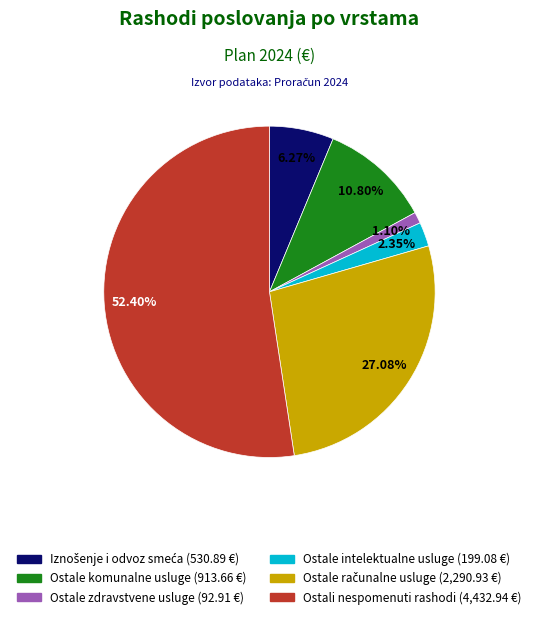

To the nearest percent, what is the combined percentage of Ostali nespomenuti rashodi poslovanja and Ostale intelektualne usluge?

55%